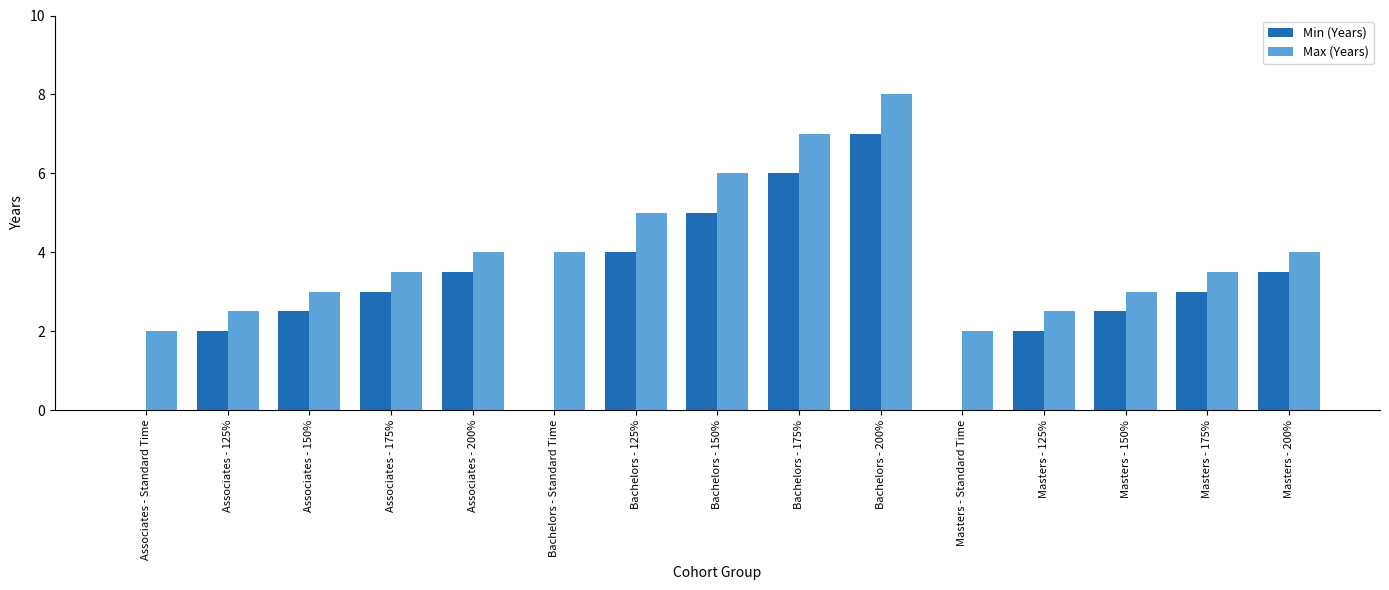

At which category is the sum across all series the highest?

Bachelors - 200%